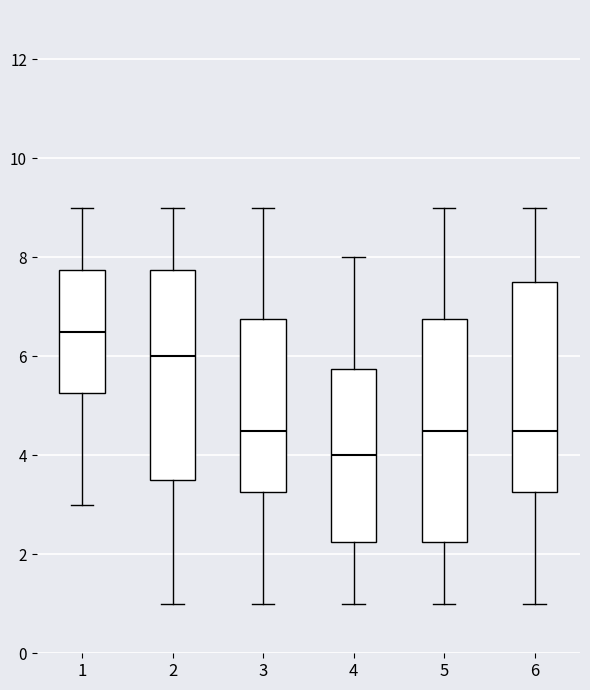

Which box's median line is the lowest?

4